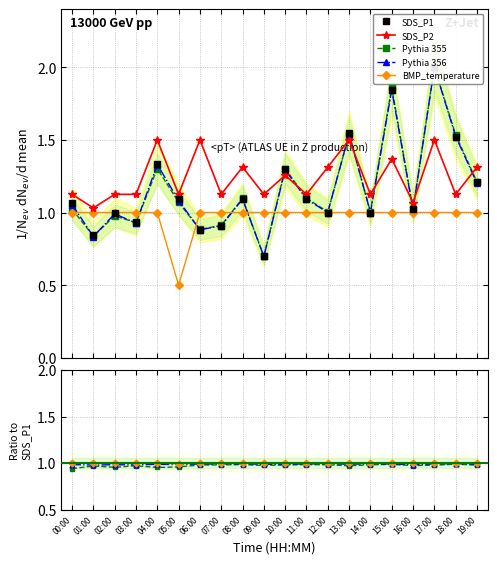

What is the lowest value of the BMP_temperature series?

0.5